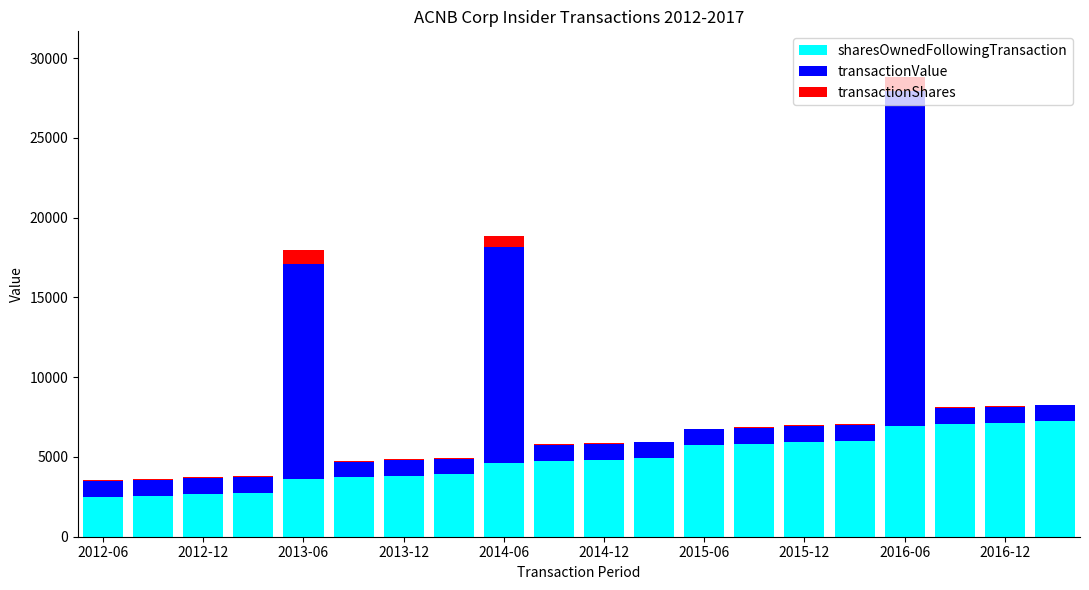

Are the bars horizontal?

No